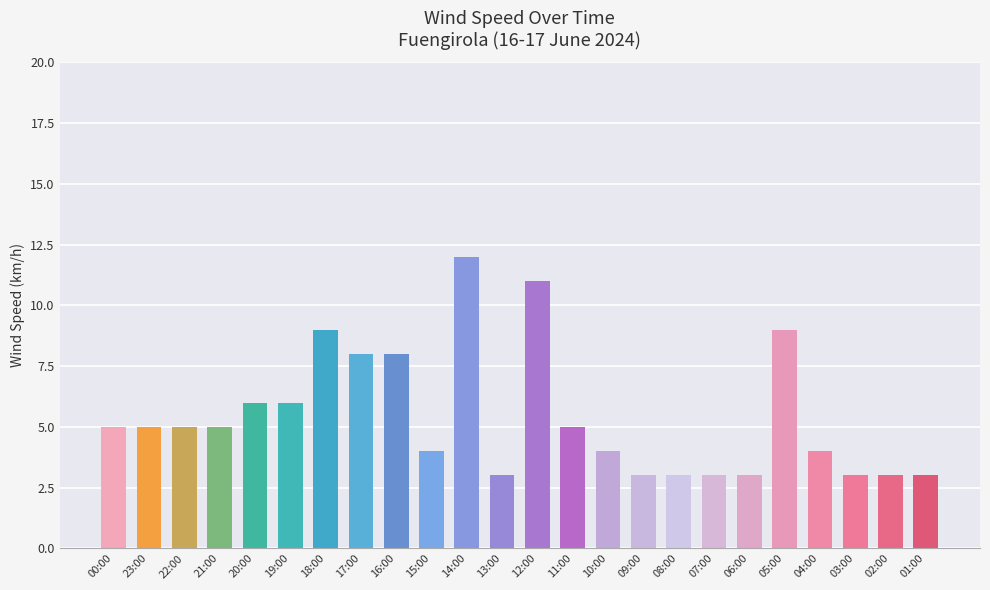

True or false: the data shows 6 at 15:00.

False